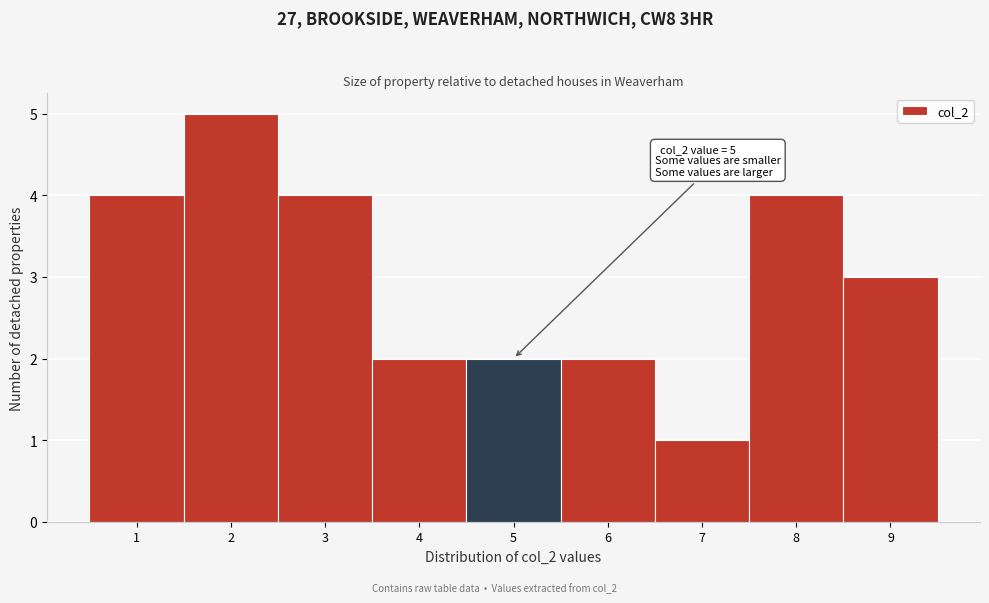

Which range on the x-axis has the tallest bar?

1.5 to 2.5